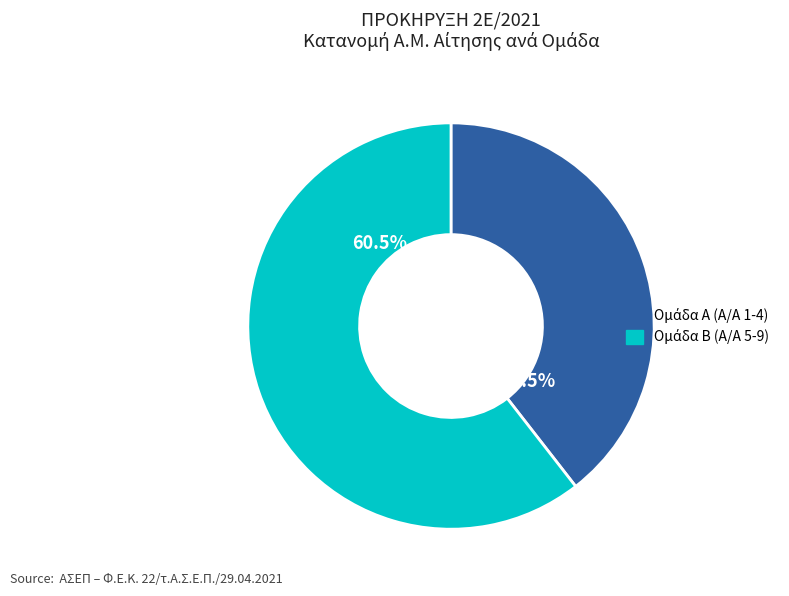

Does any single category account for the majority?

Yes